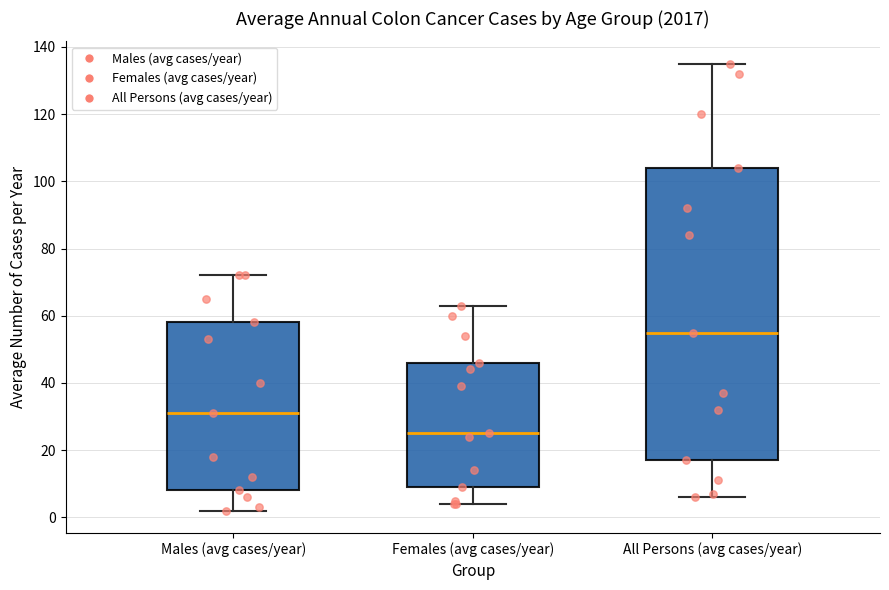

Where does the upper whisker of the box for All Persons (avg cases/year) end on the y-axis? The values are not printed on the chart, so give them approximately, as read against the axis.

136